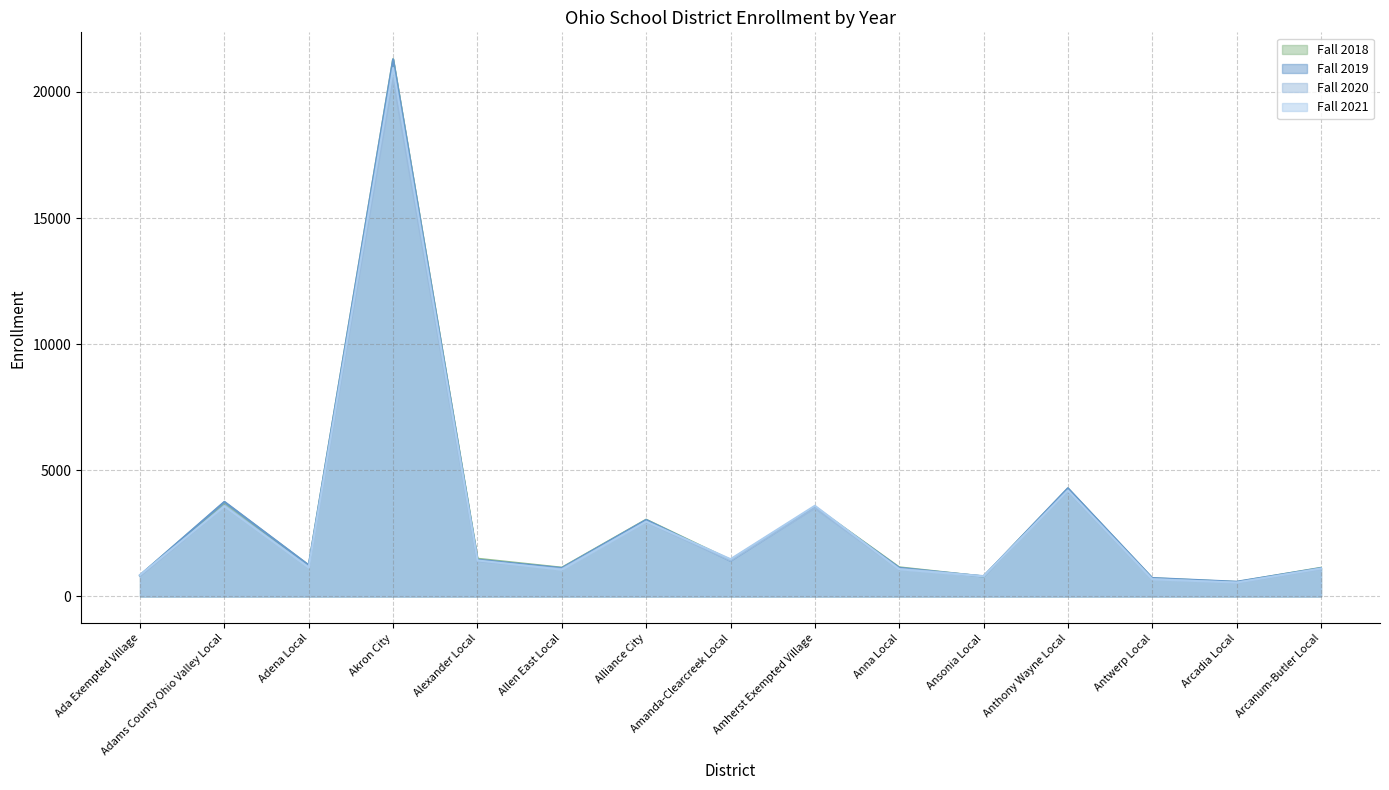

Which series has the largest total across all categories?

Fall 2018